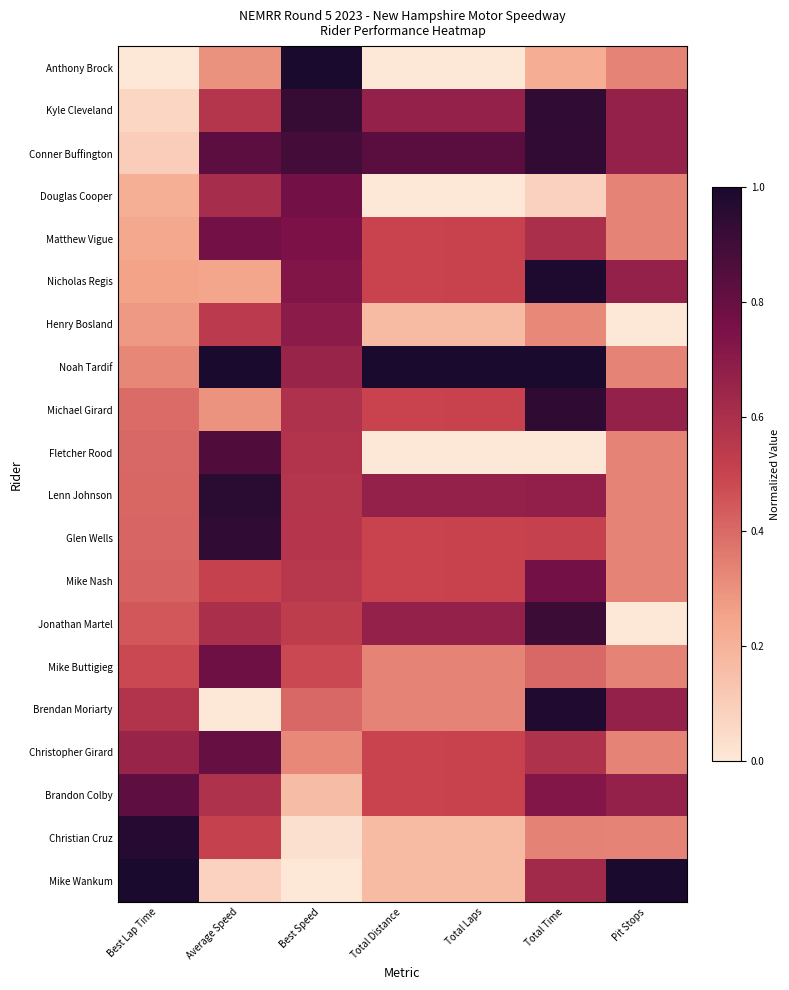

Reading left to right, what are all the values shown in this chart?

Anthony Brock: Best Lap Time=0.0	Average Speed=0.3	Best Speed=1.0	Total Distance=0.0	Total Laps=0.0	Total Time=0.2	Pit Stops=0.3
Kyle Cleveland: Best Lap Time=0.1	Average Speed=0.6	Best Speed=0.9	Total Distance=0.7	Total Laps=0.7	Total Time=0.9	Pit Stops=0.7
Conner Buffington: Best Lap Time=0.1	Average Speed=0.8	Best Speed=0.9	Total Distance=0.8	Total Laps=0.8	Total Time=0.9	Pit Stops=0.7
Douglas Cooper: Best Lap Time=0.2	Average Speed=0.6	Best Speed=0.8	Total Distance=0.0	Total Laps=0.0	Total Time=0.1	Pit Stops=0.3
Matthew Vigue: Best Lap Time=0.2	Average Speed=0.8	Best Speed=0.7	Total Distance=0.5	Total Laps=0.5	Total Time=0.6	Pit Stops=0.3
Nicholas Regis: Best Lap Time=0.3	Average Speed=0.2	Best Speed=0.7	Total Distance=0.5	Total Laps=0.5	Total Time=1.0	Pit Stops=0.7
Henry Bosland: Best Lap Time=0.3	Average Speed=0.5	Best Speed=0.7	Total Distance=0.2	Total Laps=0.2	Total Time=0.3	Pit Stops=0.0
Noah Tardif: Best Lap Time=0.3	Average Speed=1.0	Best Speed=0.7	Total Distance=1.0	Total Laps=1.0	Total Time=1.0	Pit Stops=0.3
Michael Girard: Best Lap Time=0.4	Average Speed=0.3	Best Speed=0.6	Total Distance=0.5	Total Laps=0.5	Total Time=0.9	Pit Stops=0.7
Fletcher Rood: Best Lap Time=0.4	Average Speed=0.9	Best Speed=0.6	Total Distance=0.0	Total Laps=0.0	Total Time=0.0	Pit Stops=0.3
Lenn Johnson: Best Lap Time=0.4	Average Speed=1.0	Best Speed=0.6	Total Distance=0.7	Total Laps=0.7	Total Time=0.7	Pit Stops=0.3
Glen Wells: Best Lap Time=0.4	Average Speed=0.9	Best Speed=0.6	Total Distance=0.5	Total Laps=0.5	Total Time=0.5	Pit Stops=0.3
Mike Nash: Best Lap Time=0.4	Average Speed=0.5	Best Speed=0.6	Total Distance=0.5	Total Laps=0.5	Total Time=0.8	Pit Stops=0.3
Jonathan Martel: Best Lap Time=0.4	Average Speed=0.6	Best Speed=0.5	Total Distance=0.7	Total Laps=0.7	Total Time=0.9	Pit Stops=0.0
Mike Buttigieg: Best Lap Time=0.5	Average Speed=0.8	Best Speed=0.5	Total Distance=0.3	Total Laps=0.3	Total Time=0.4	Pit Stops=0.3
Brendan Moriarty: Best Lap Time=0.6	Average Speed=0.0	Best Speed=0.4	Total Distance=0.3	Total Laps=0.3	Total Time=1.0	Pit Stops=0.7
Christopher Girard: Best Lap Time=0.7	Average Speed=0.8	Best Speed=0.3	Total Distance=0.5	Total Laps=0.5	Total Time=0.6	Pit Stops=0.3
Brandon Colby: Best Lap Time=0.8	Average Speed=0.6	Best Speed=0.2	Total Distance=0.5	Total Laps=0.5	Total Time=0.7	Pit Stops=0.7
Christian Cruz: Best Lap Time=1.0	Average Speed=0.5	Best Speed=0.0	Total Distance=0.2	Total Laps=0.2	Total Time=0.3	Pit Stops=0.3
Mike Wankum: Best Lap Time=1.0	Average Speed=0.1	Best Speed=0.0	Total Distance=0.2	Total Laps=0.2	Total Time=0.6	Pit Stops=1.0